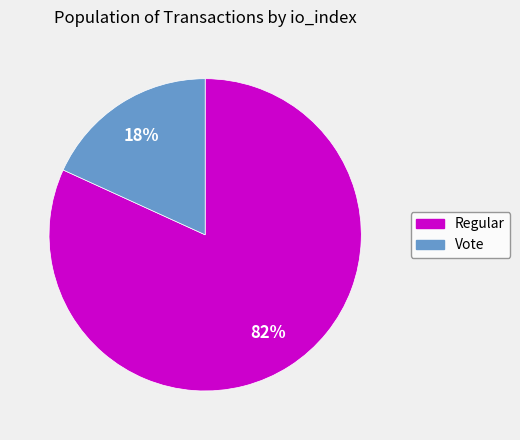

Is there a majority slice in this chart?

Yes